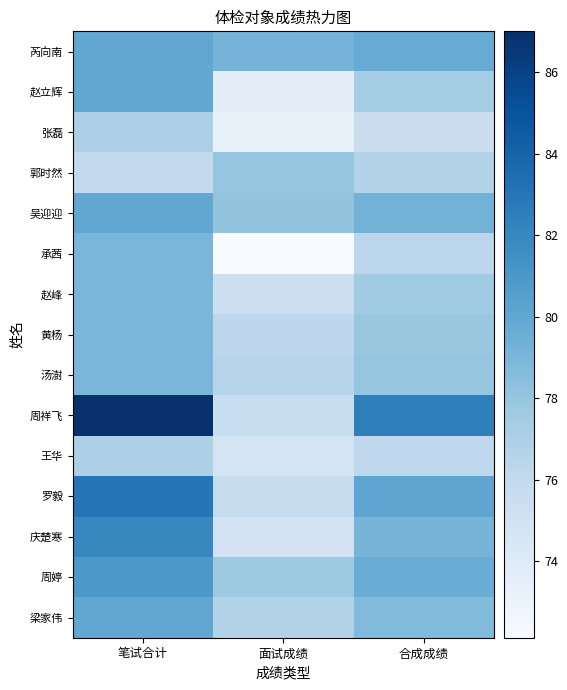

What is the total value across all series at 面试成绩?

1137.5